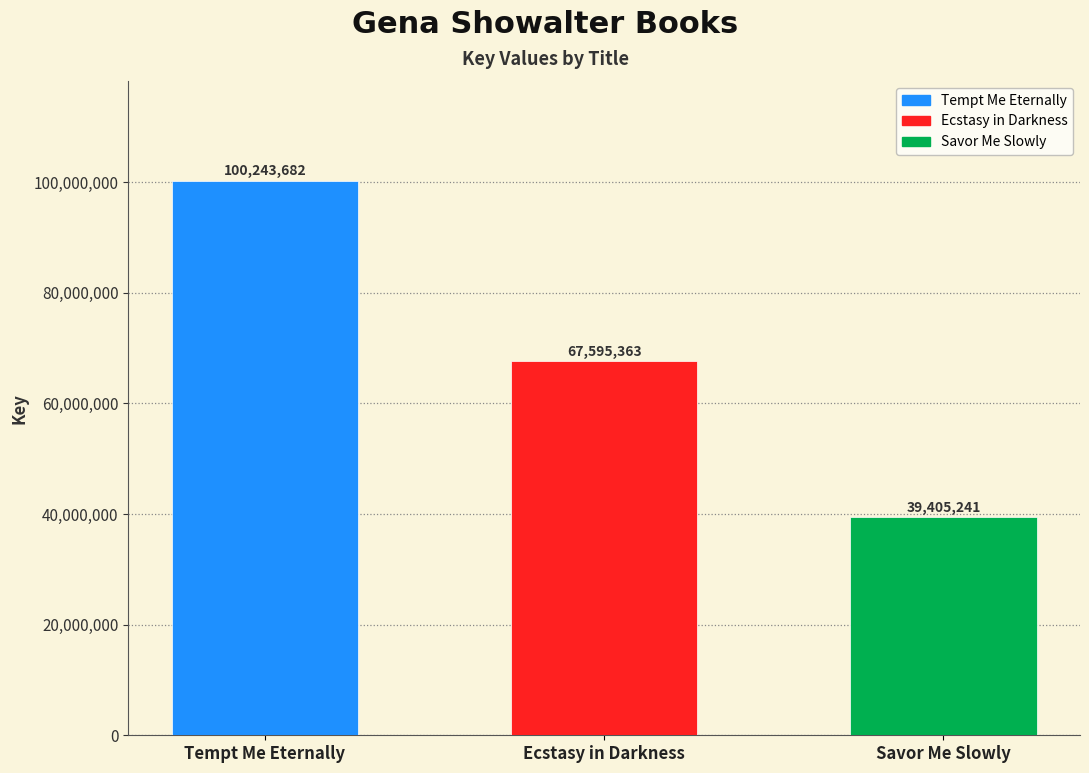

Reading left to right, list all the values displayed in this chart.

Tempt Me Eternally=100243682	Ecstasy in Darkness=67595363	Savor Me Slowly=39405241